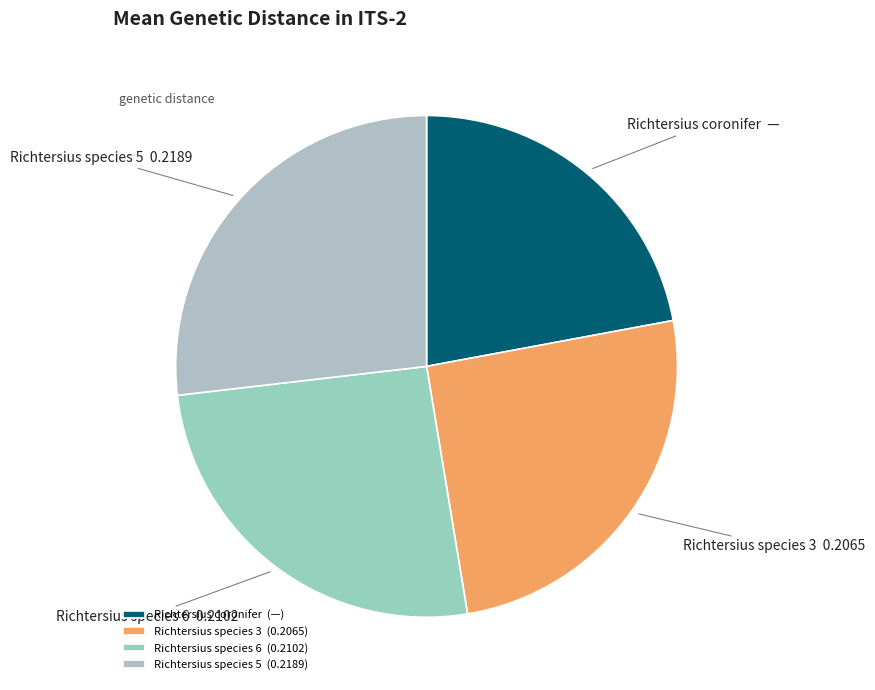

Which has a higher value, Richtersius species 6 or Richtersius coronifer?

Richtersius species 6